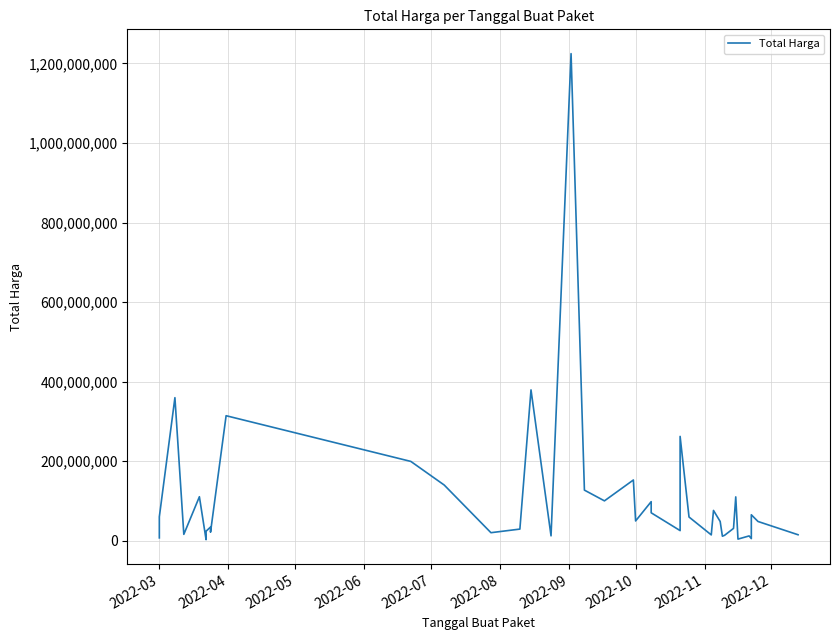

What is the difference between the maximum and minimum values?

1222286250